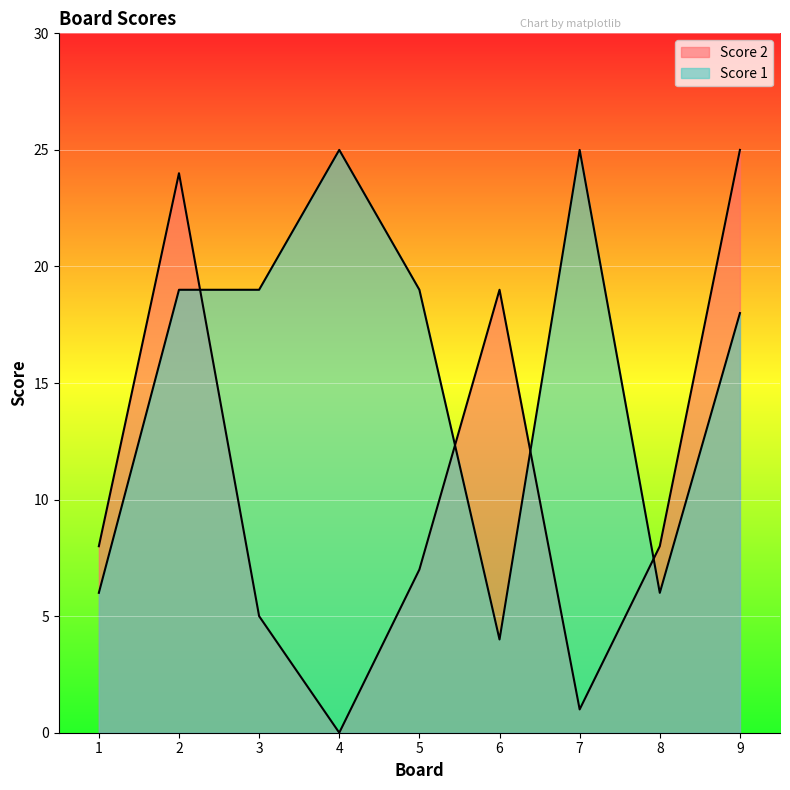

Where is Score 2 nearest to the value 12?

1